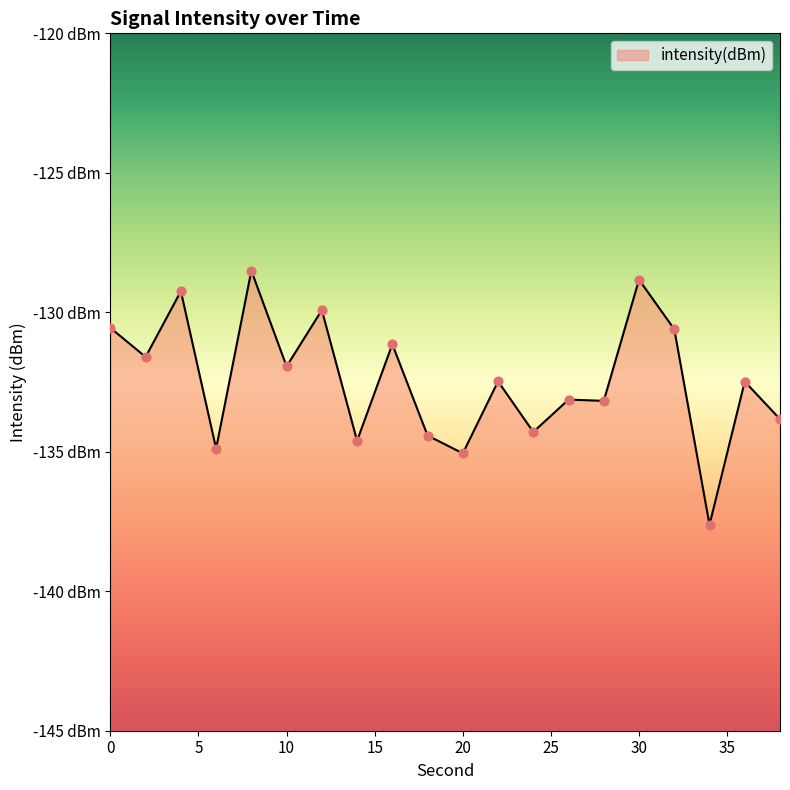

Between 10 and 28, which is larger?

10